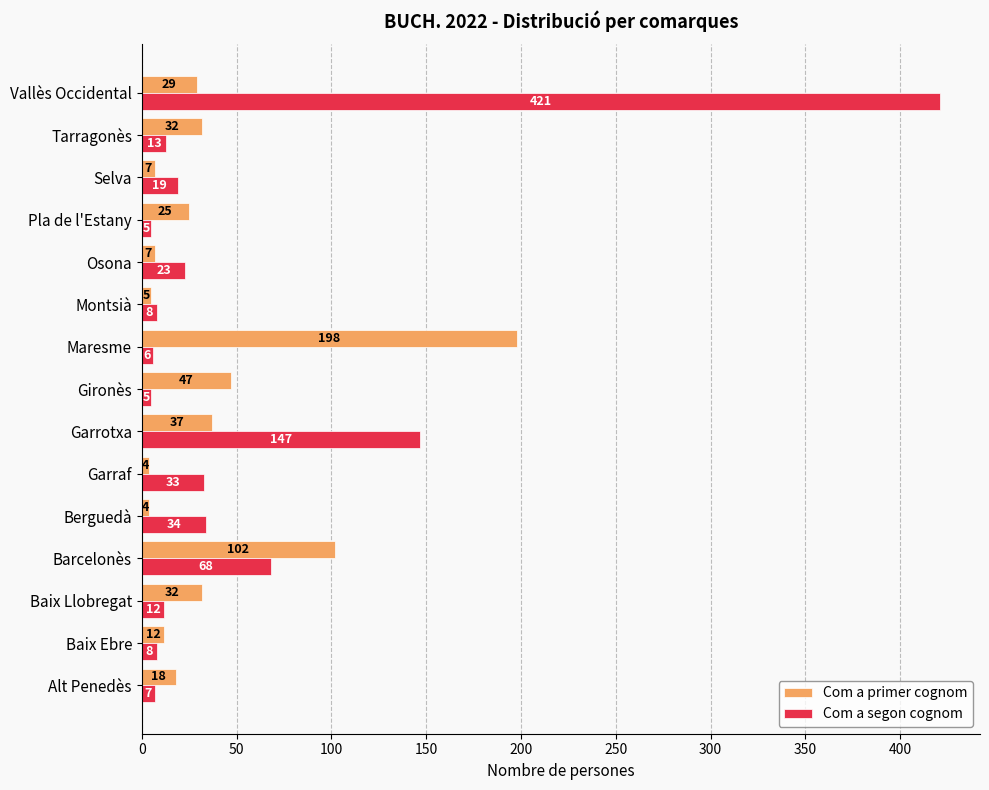

At which category is the sum across all series the highest?

Vallès Occidental